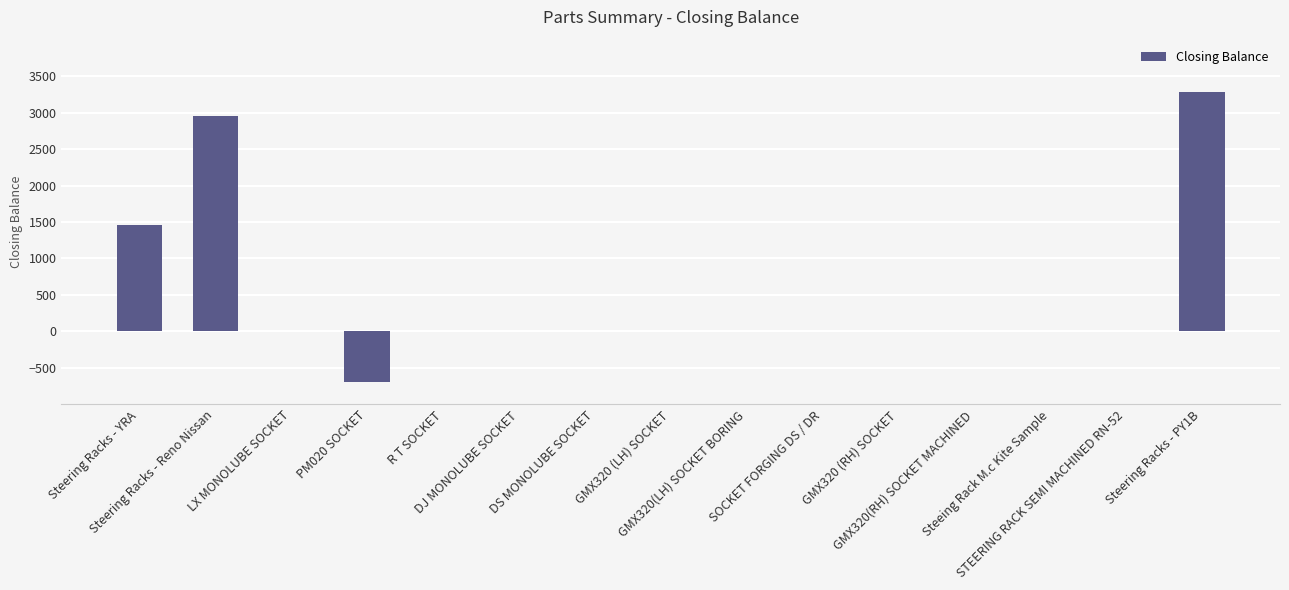

What is the sum of all values?

6996